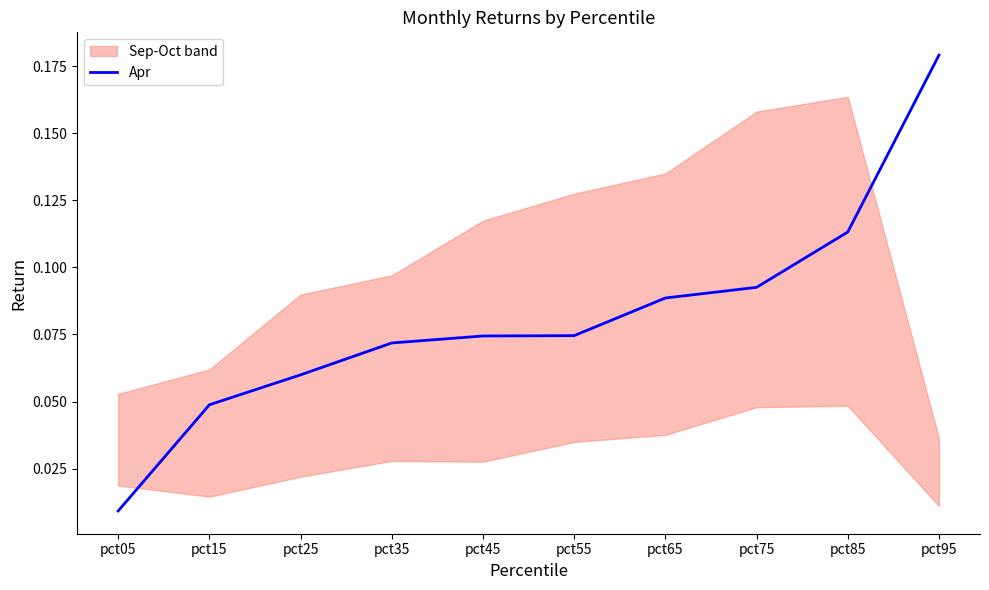

Rank the categories by value from highest to lowest.

pct95, pct85, pct75, pct65, pct55, pct45, pct35, pct25, pct15, pct05